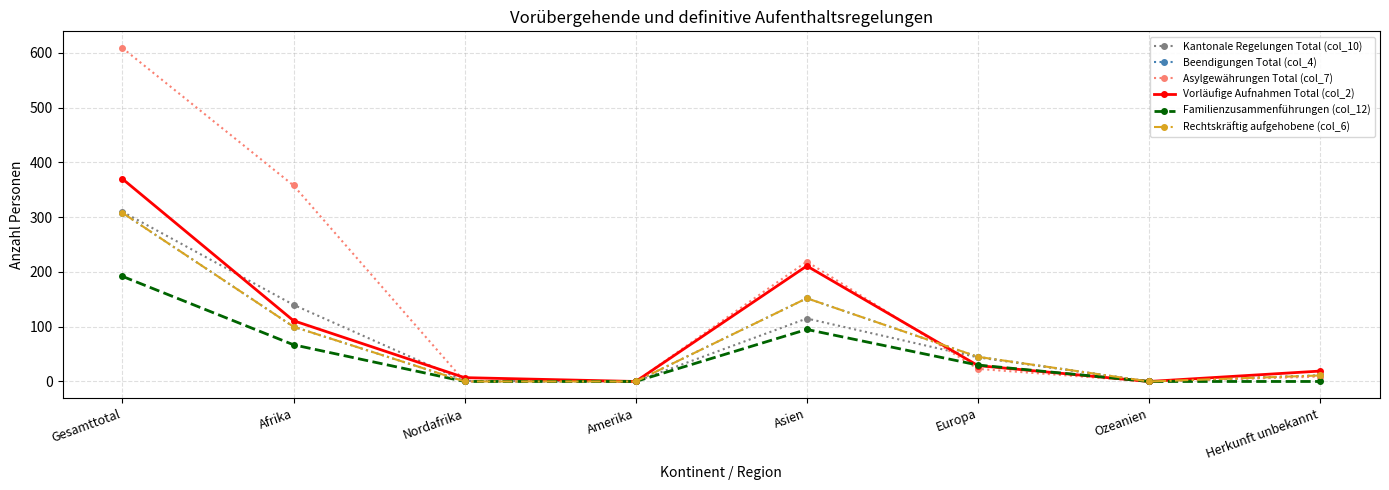

Where is Kantonale Regelungen Total (col_10) nearest to the value 155?

Afrika